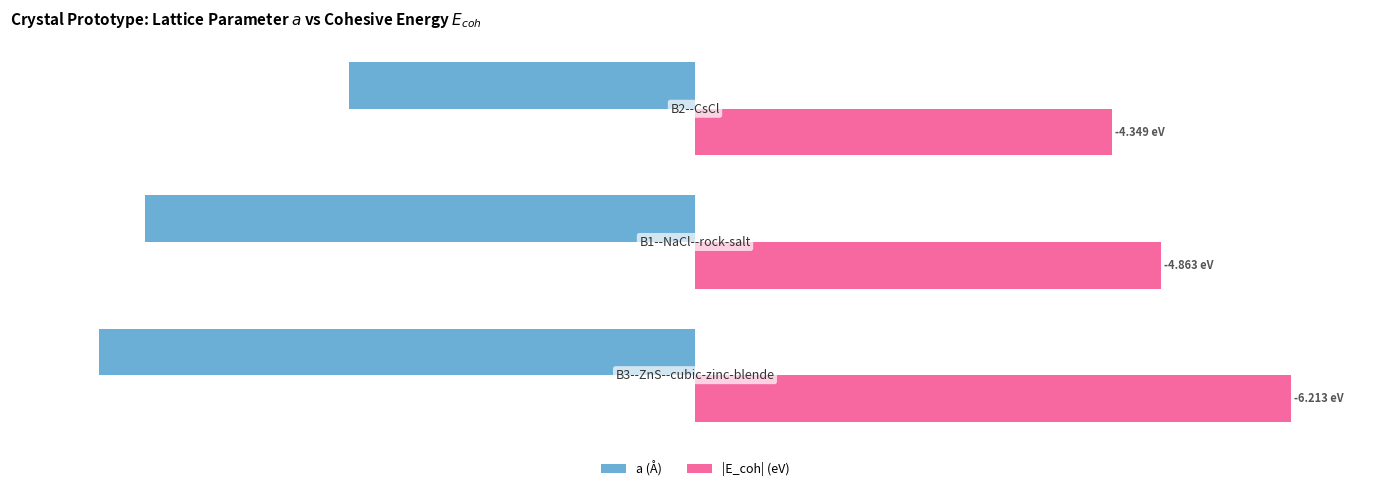

Which series has the largest total across all categories?

|E_coh| (eV)